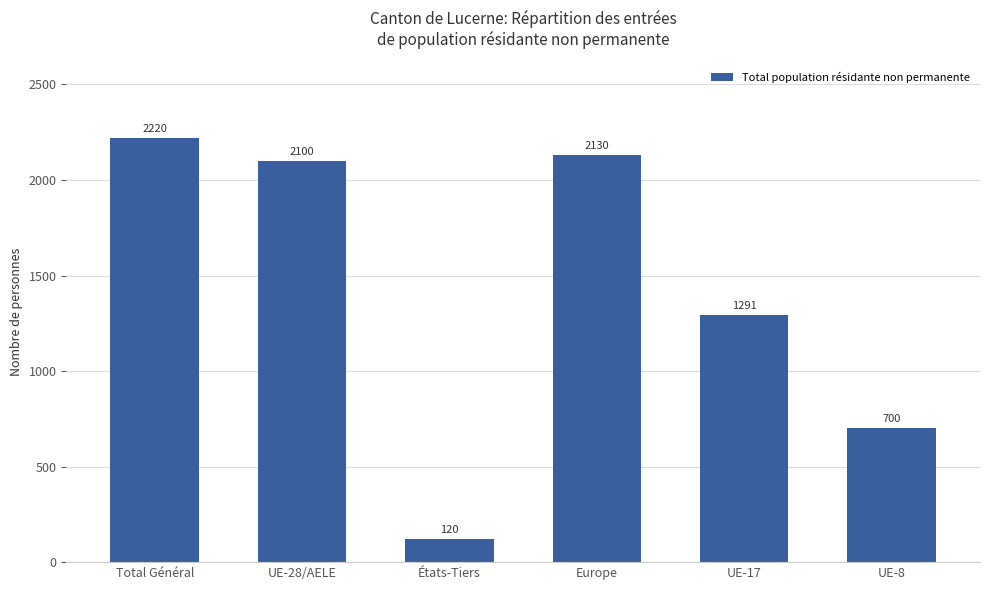

How many data points does each series have?

6